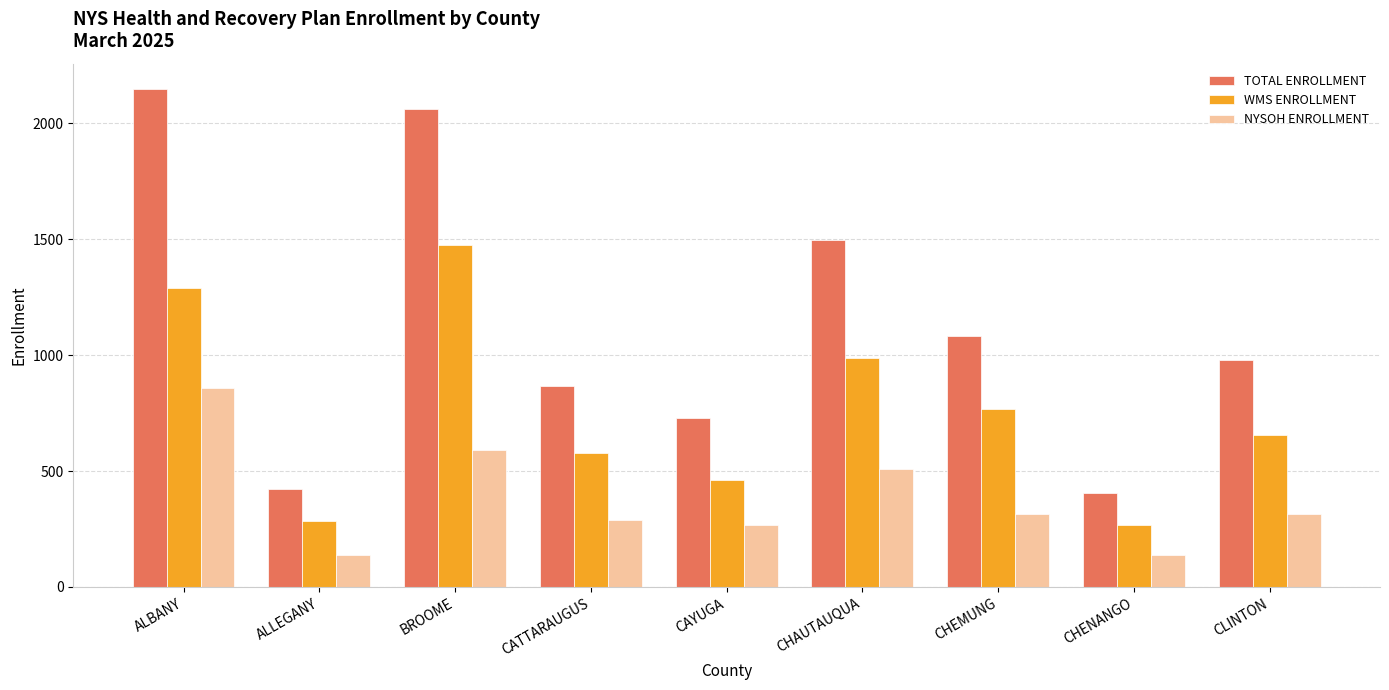

List the series in order of their overall mean, lowest first.

NYSOH ENROLLMENT, WMS ENROLLMENT, TOTAL ENROLLMENT